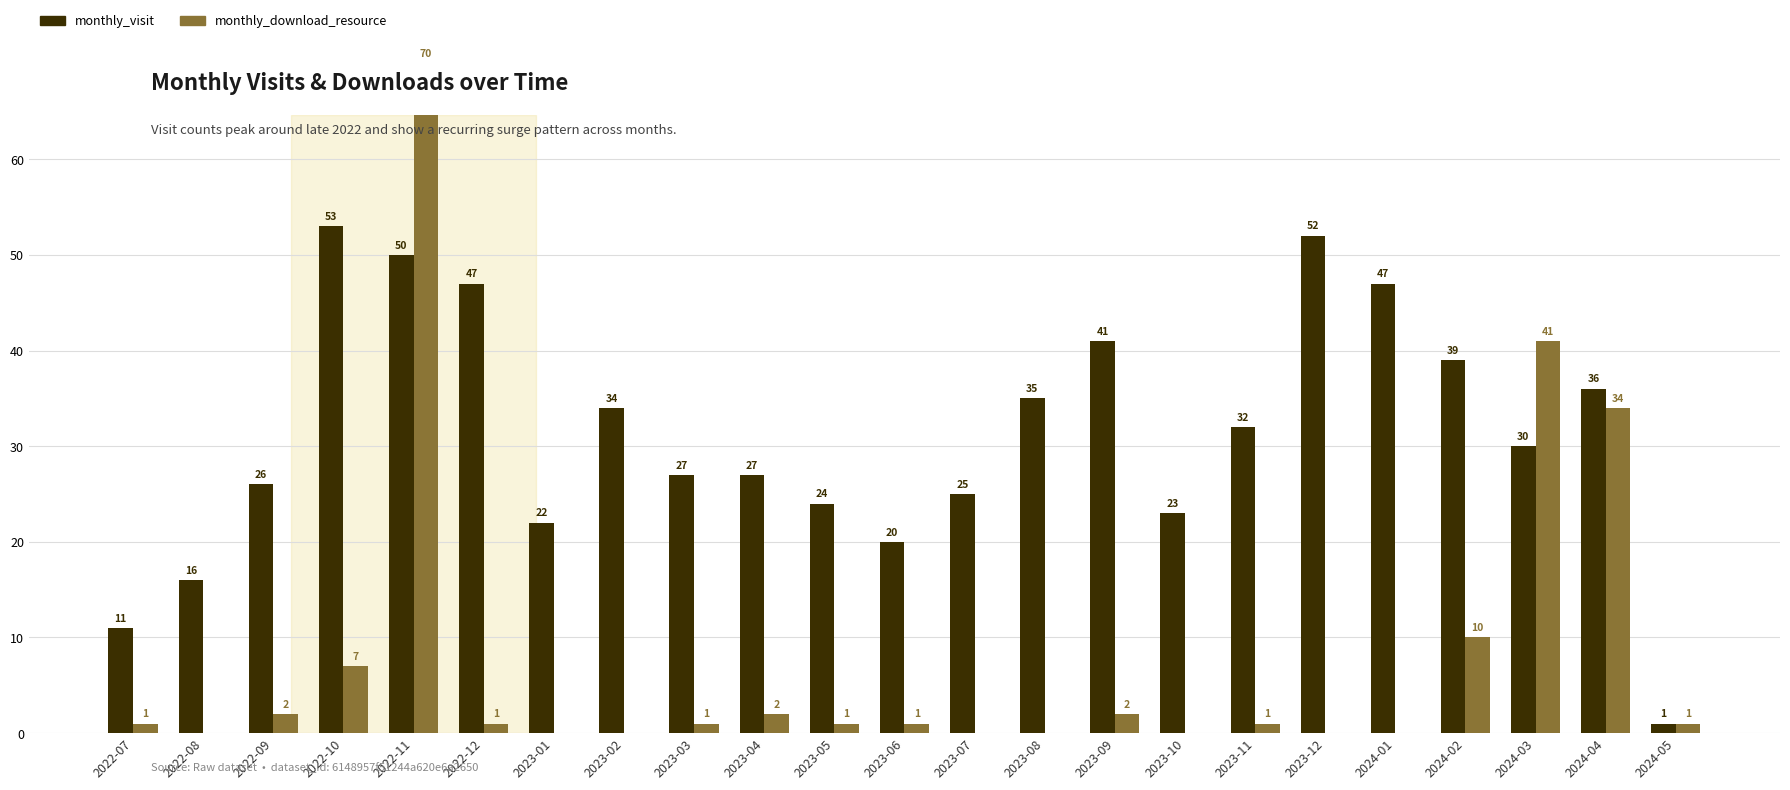

At which label does monthly_download_resource reach its peak?

2022-11